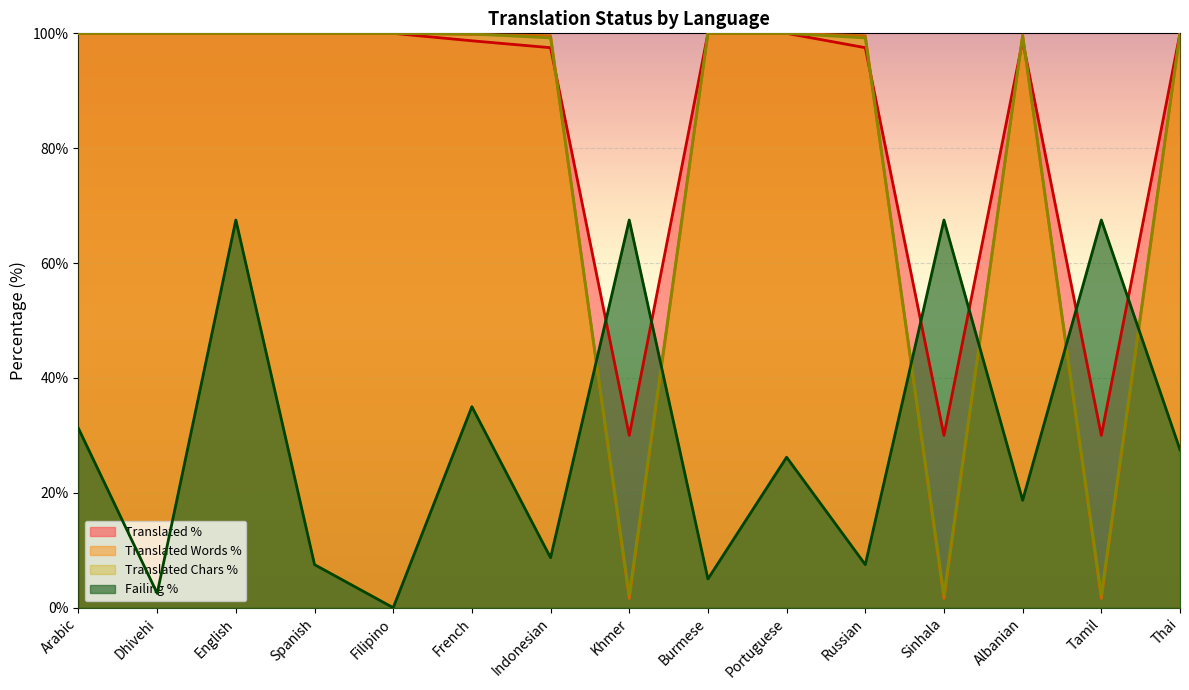

The value of translated_words_percent at French is 60.5. True or false?

False